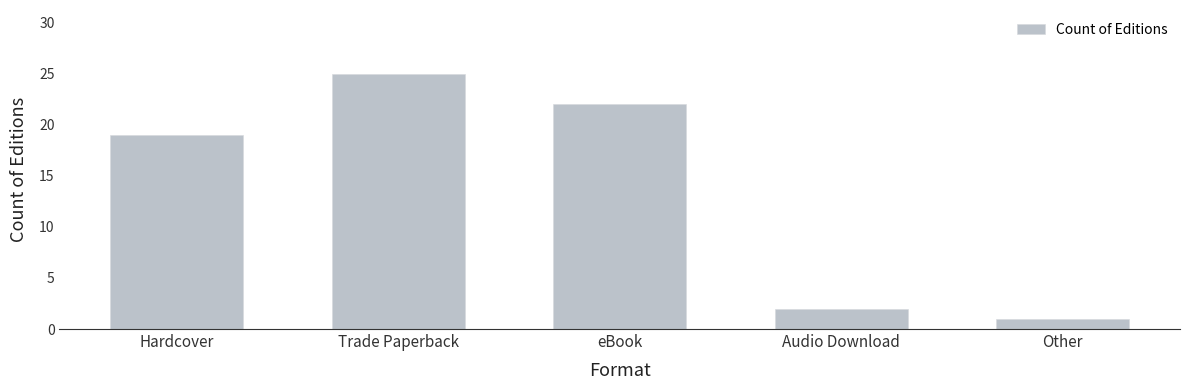

How many values are below 19?

2